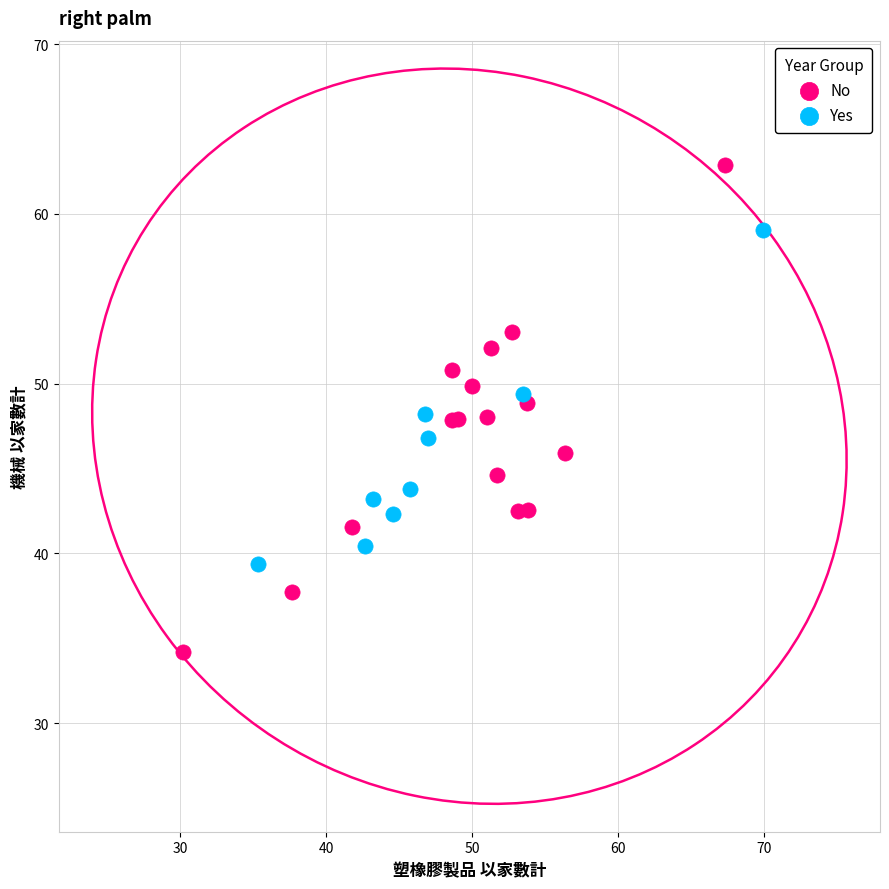

Which series has the widest spread of Y values?

No